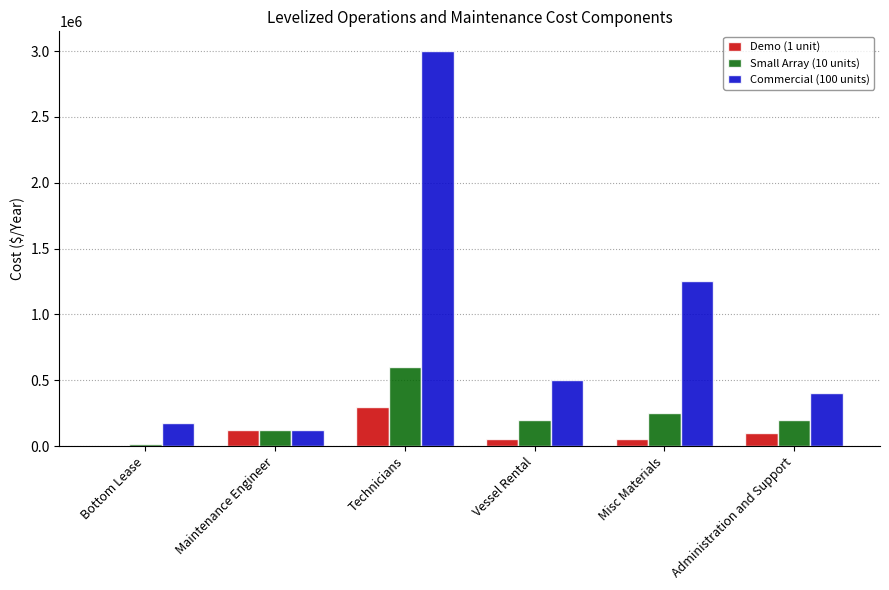

The Commercial (100 units) series shows 500000.0 at Vessel Rental. True or false?

True